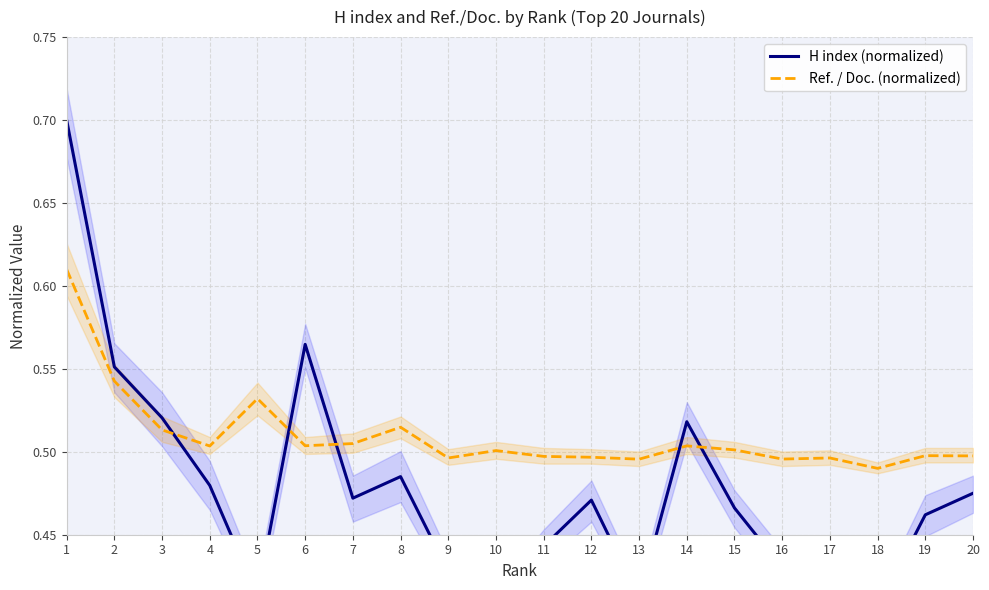

Where do H index (normalized) and Ref. / Doc. (normalized) first cross each other?

3 and 4